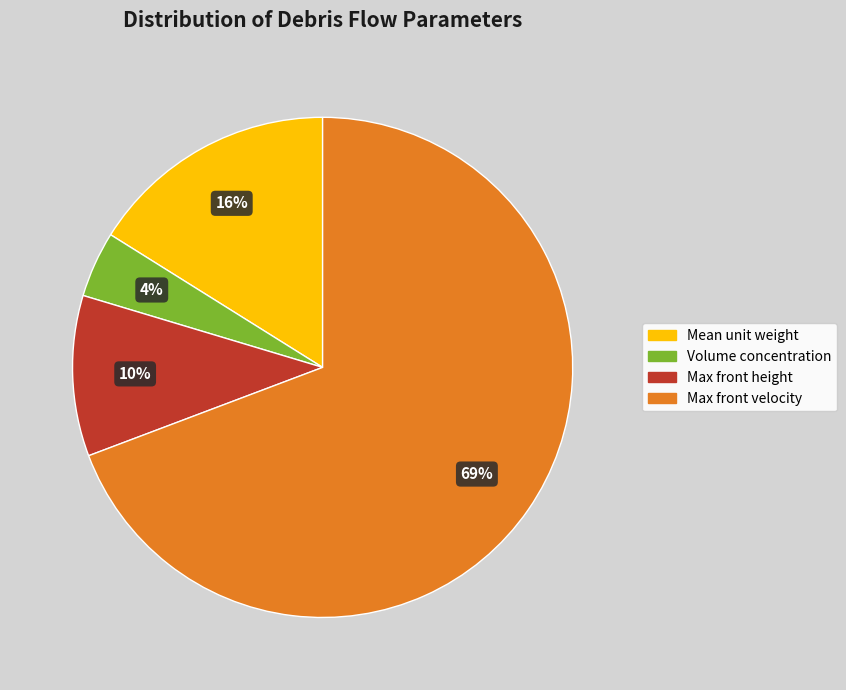

Which category has the biggest portion of the pie?

Max front velocity